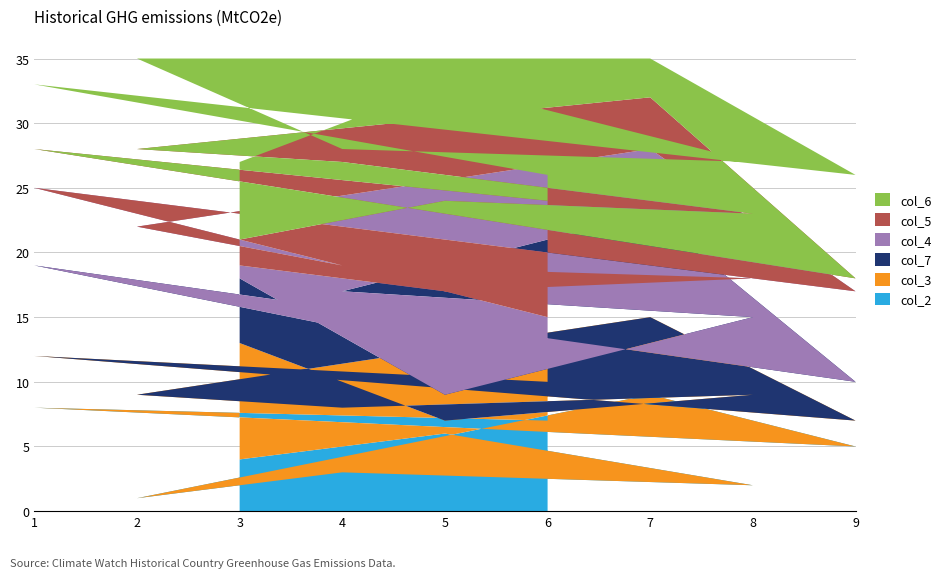

Reading left to right, list all the values displayed in this chart.

col_2: 6=7	1=8	9=5	7=9	2=1	4=3	8=2	5=6	3=4
col_3: 6=3	1=4	9=2	7=6	2=8	4=5	8=7	5=1	3=9
col_7: 6=1	1=7	9=3	7=8	2=4	4=9	8=6	5=2	3=5
col_4: 6=4	1=6	9=7	7=5	2=9	4=2	8=3	5=8	3=1
col_5: 6=9	1=3	9=1	7=4	2=6	4=8	8=5	5=7	3=2
col_6: 6=2	1=5	9=8	7=3	2=7	4=1	8=4	5=9	3=6